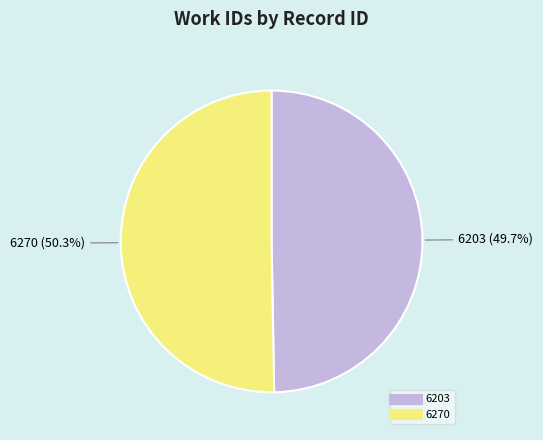

What percentage is the 6270 slice, to the nearest percent?

50%